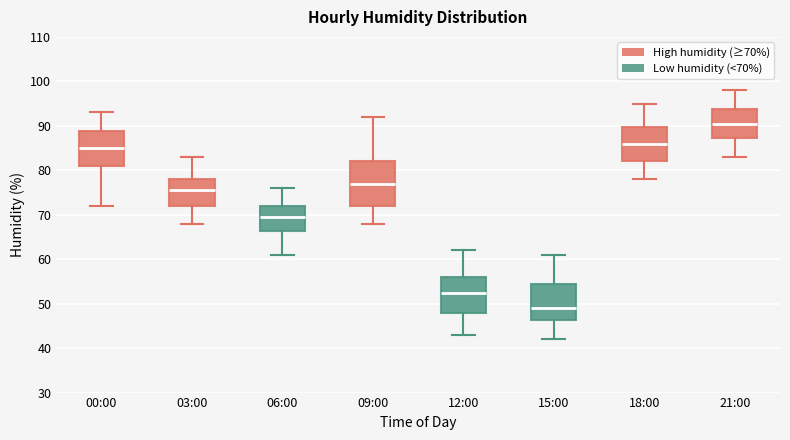

Reading left to right, read every box against the y-axis: the position of its median line, the range the box covers, and the ends of its whiskers. The values are not printed on the chart, so give them approximately, as read against the axis.

00:00: median 85, box 81 to 89, whiskers 72 to 93
03:00: median 76, box 72 to 78, whiskers 68 to 83
06:00: median 70, box 66 to 72, whiskers 61 to 76
09:00: median 77, box 72 to 82, whiskers 68 to 92
12:00: median 53, box 48 to 56, whiskers 43 to 62
15:00: median 49, box 46 to 55, whiskers 42 to 61
18:00: median 86, box 82 to 90, whiskers 78 to 95
21:00: median 91, box 87 to 94, whiskers 83 to 98